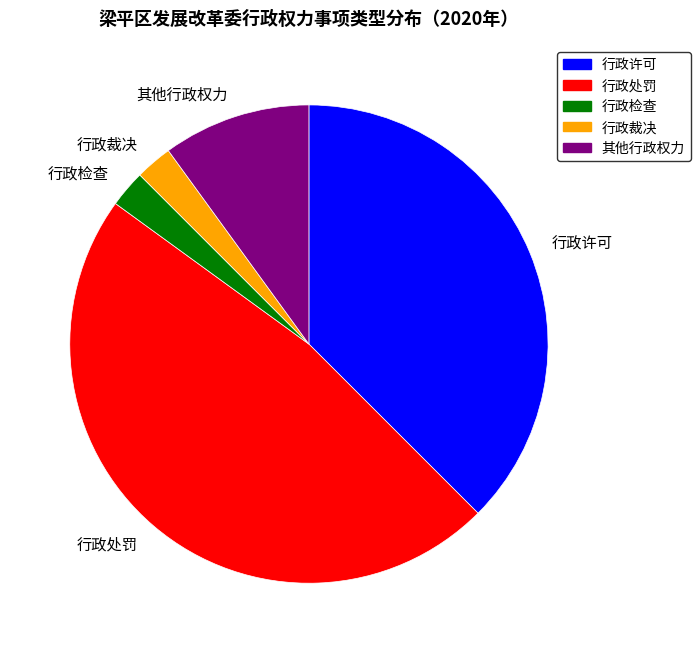

Which category has the biggest portion of the pie?

行政处罚